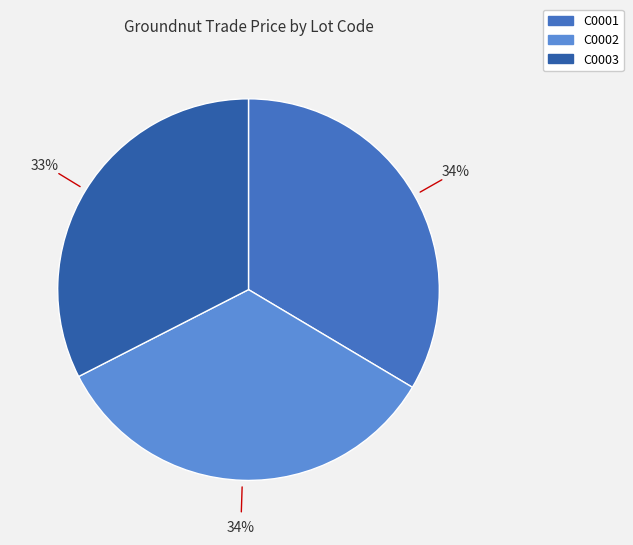

How many segments does this pie chart have?

3